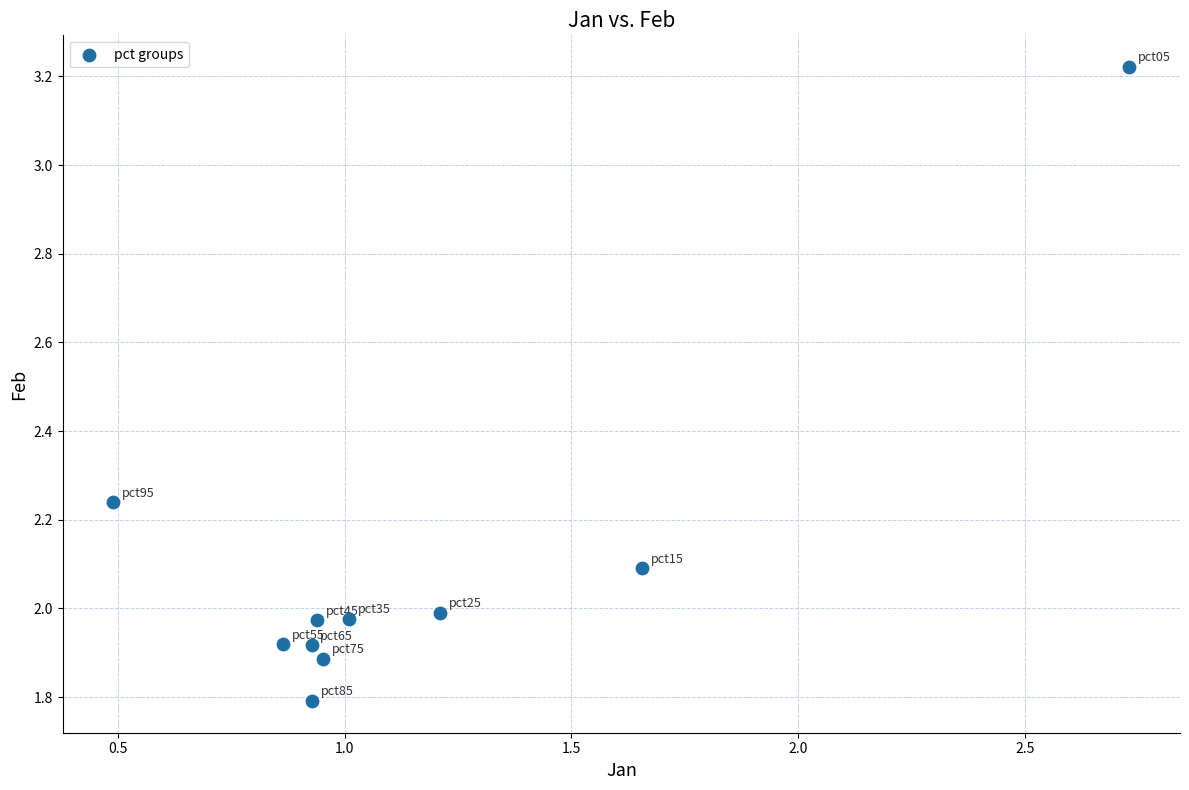

What is the range of Y values (max minus min)?

1.4